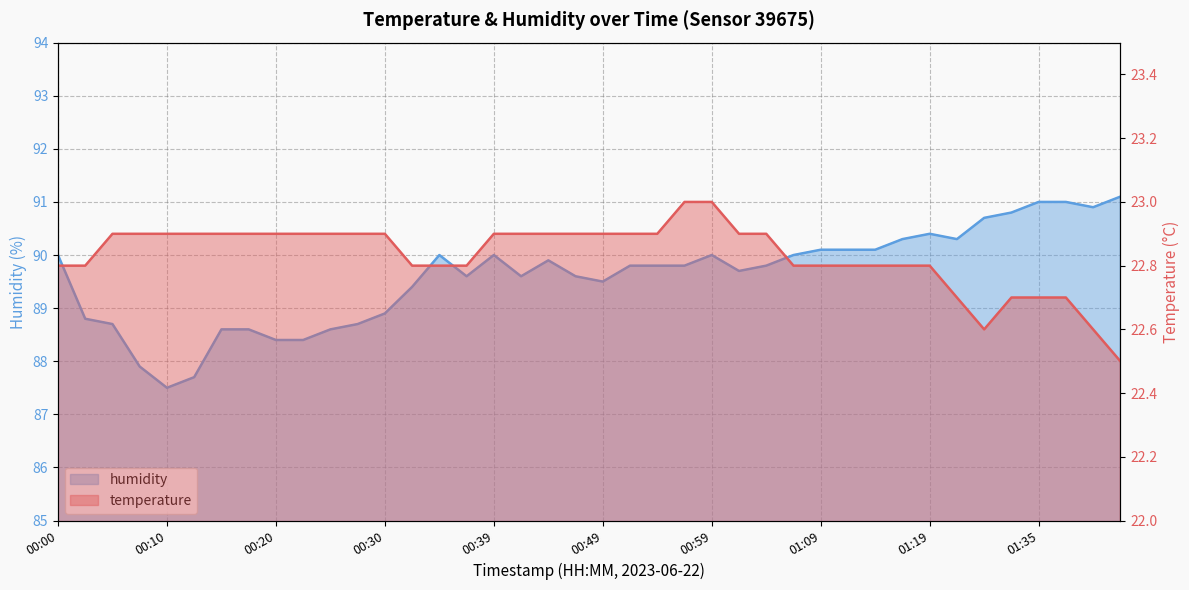

At which category is the sum across all series the highest?

01:35